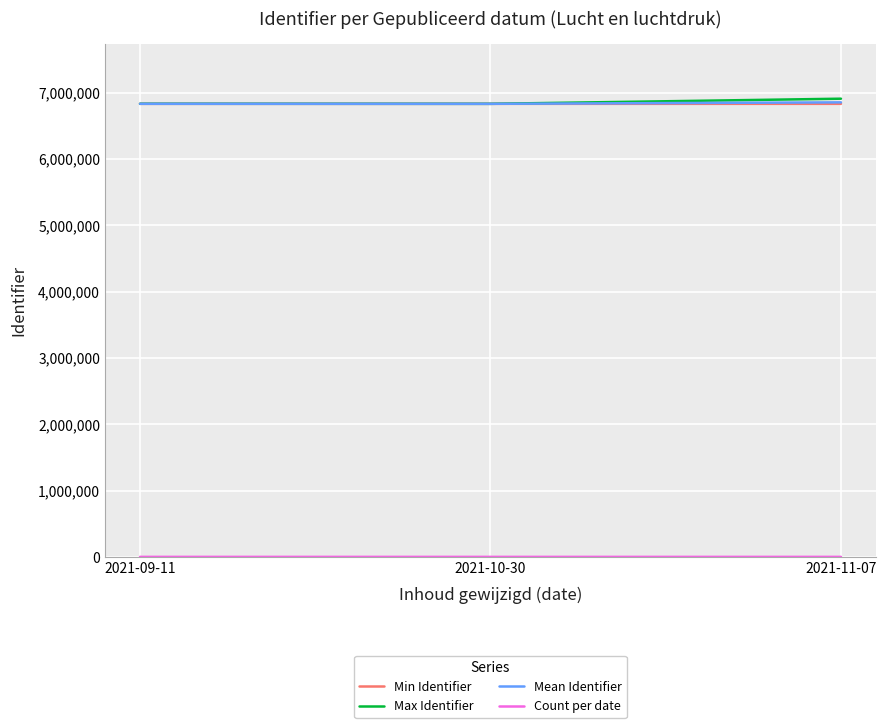

What is the maximum value shown in the chart?

6906781